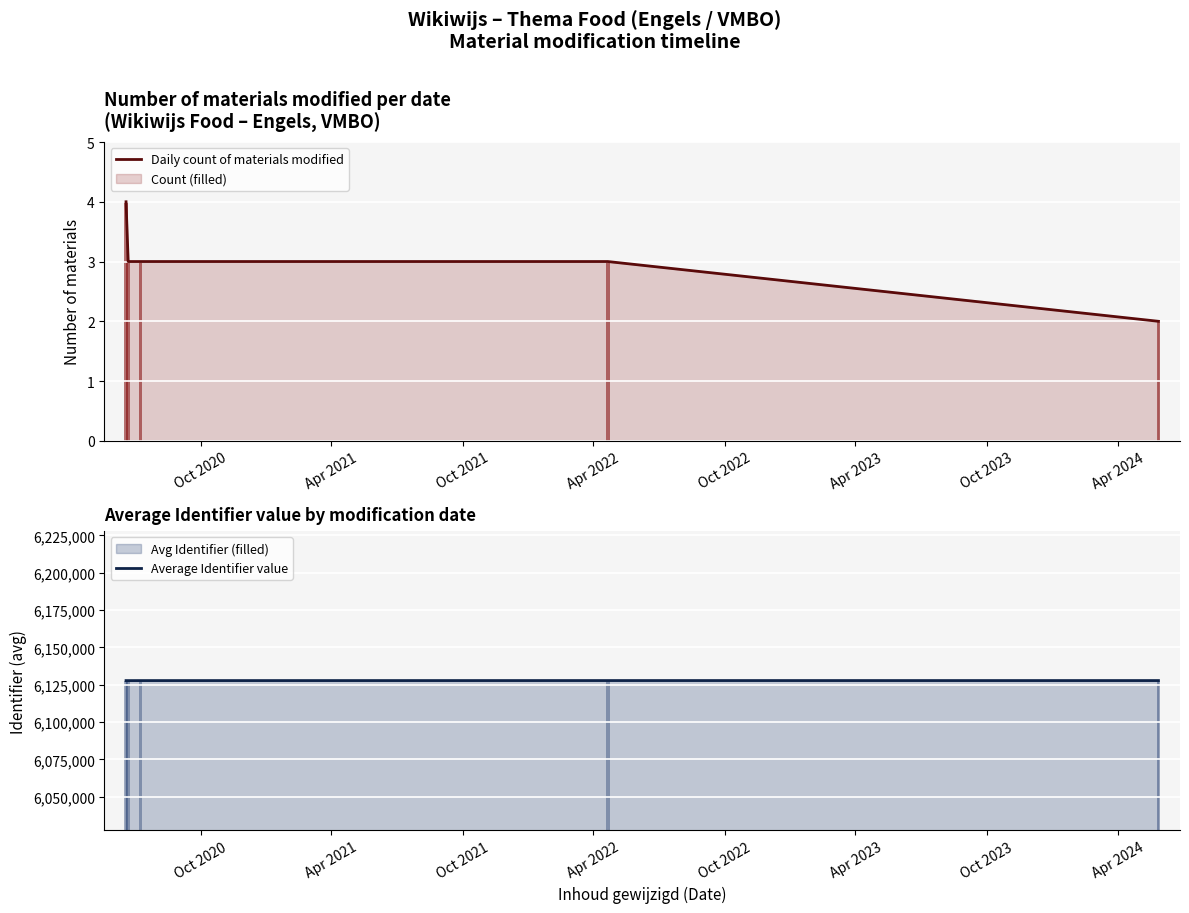

What is the highest value of the Daily count of materials modified series?

4